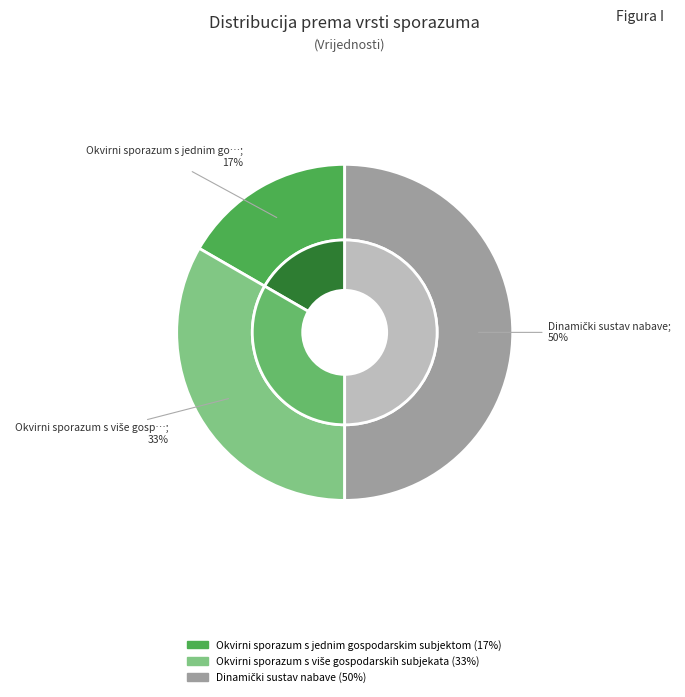

To the nearest percent, what portion does Dinamički sustav nabave represent?

50%